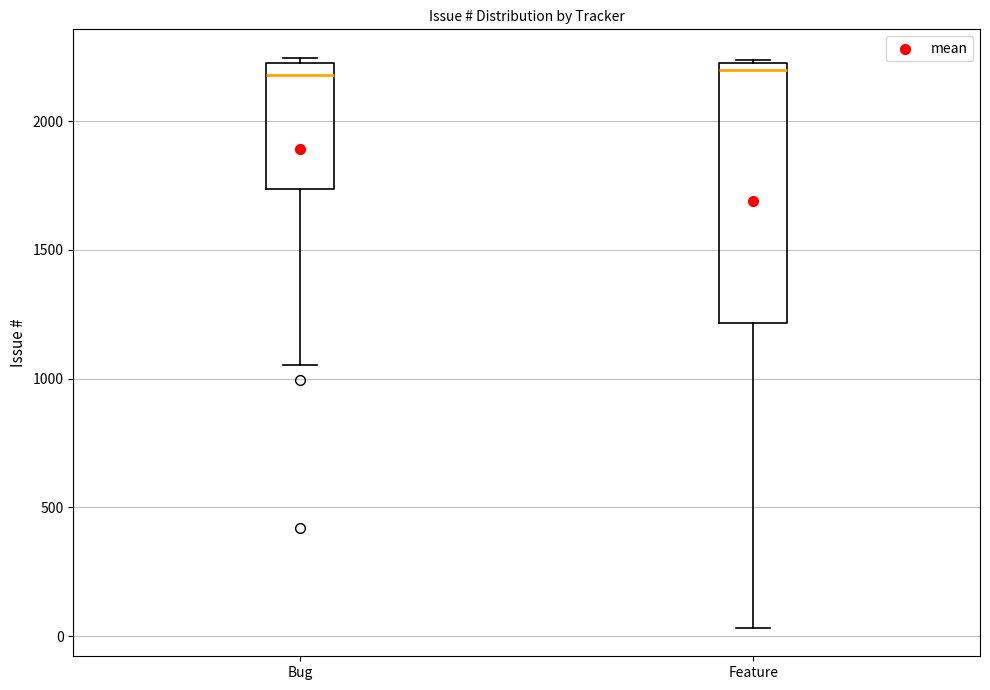

Reading left to right, transcribe this box plot: for each box, give where its median line is, the range the box spans, and where its two whiskers end, as read against the y-axis. The values are not printed on the chart, so give them approximately, as read against the axis.

Bug: median 2200 (just below the box's upper edge), box 1750 to 2200, whiskers 1050 to 2250
Feature: median 2200, box 1200 to 2250, whiskers 50 to 2250